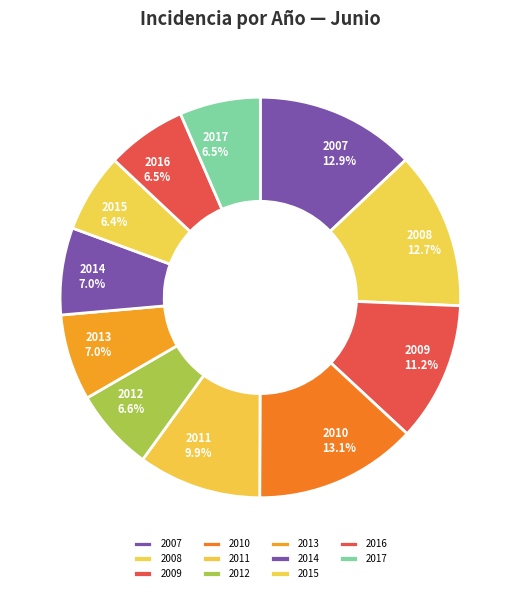

To the nearest percent, what is the combined percentage of 2012 and 2016?

13%